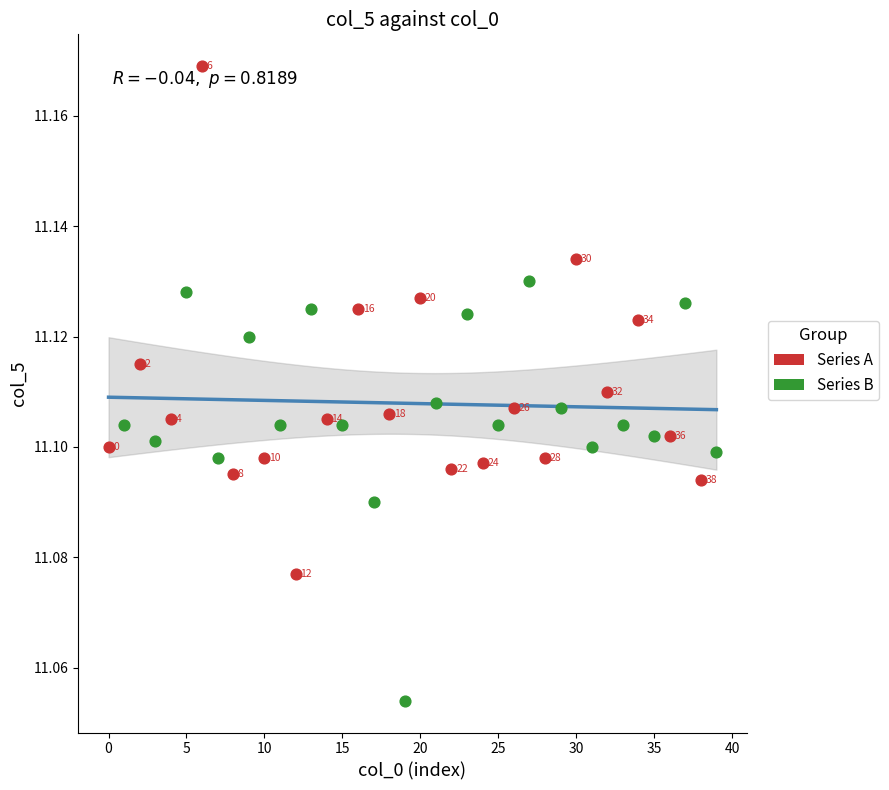

Which series reaches the maximum Y coordinate?

Series A